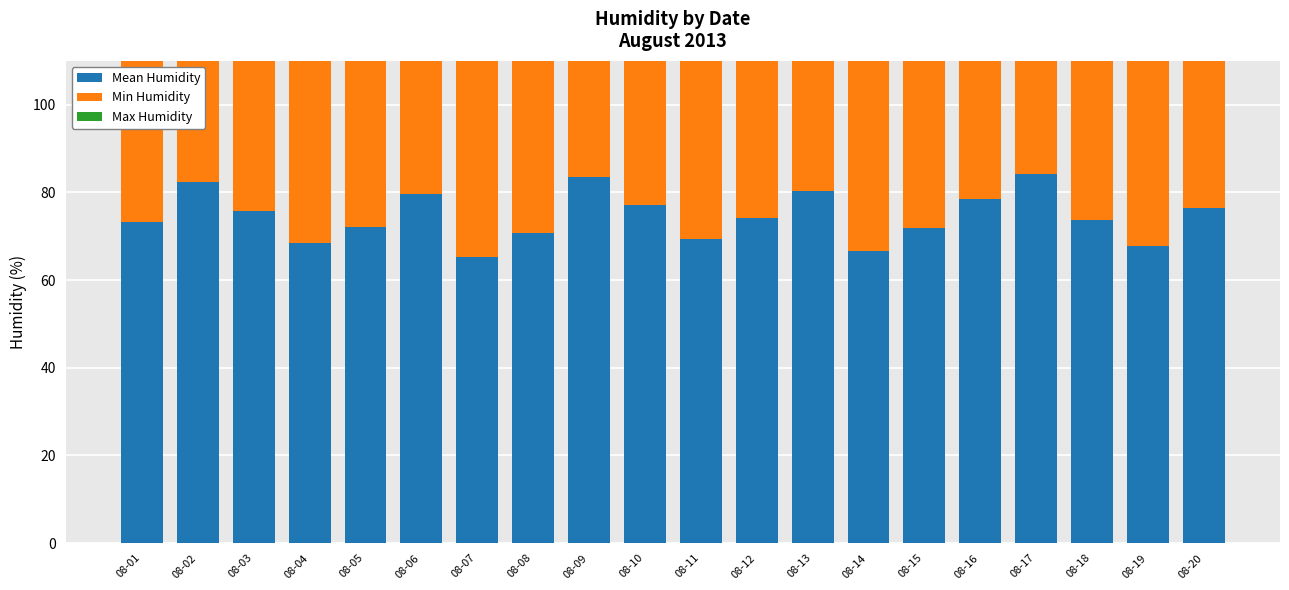

What are all the series names shown in the legend?

Mean Humidity, Min Humidity, Max Humidity